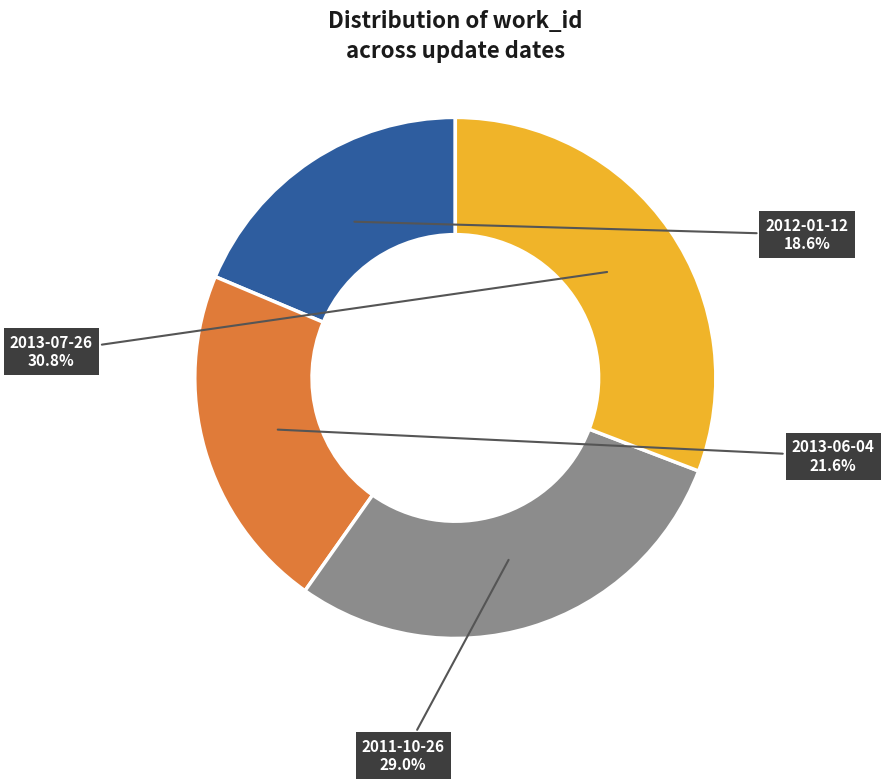

Is there any slice that represents more than half of the pie?

No